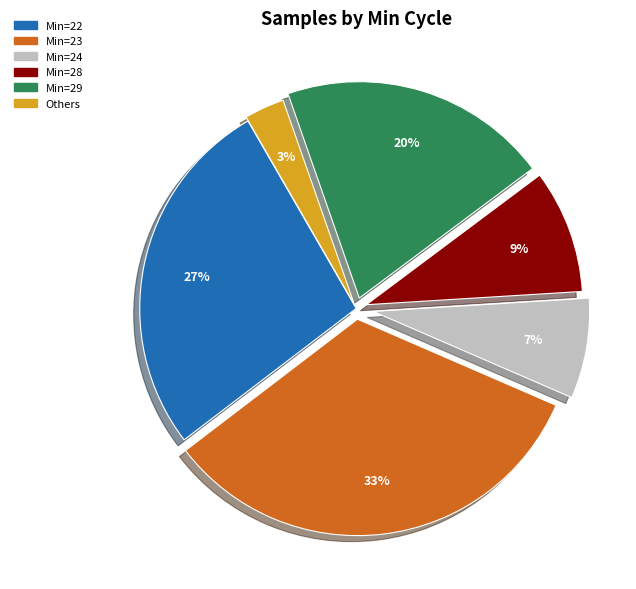

How many slices are in this pie chart?

6